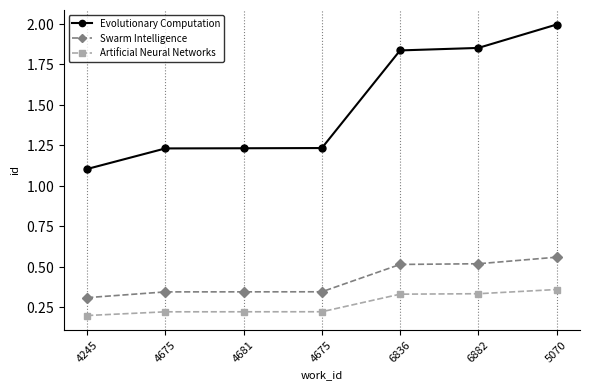

Is this an area chart (filled region under the line)?

No